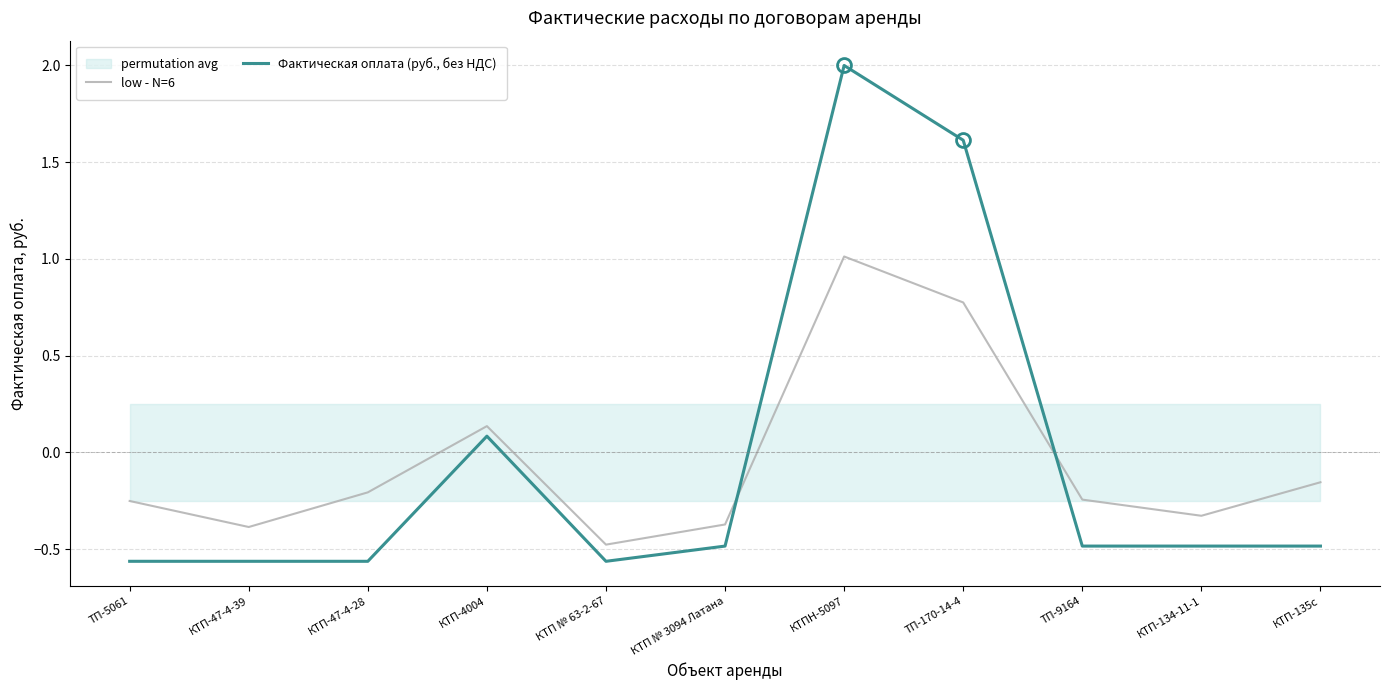

What is the total value across all series at КТП № 63-2-67?

-1.0